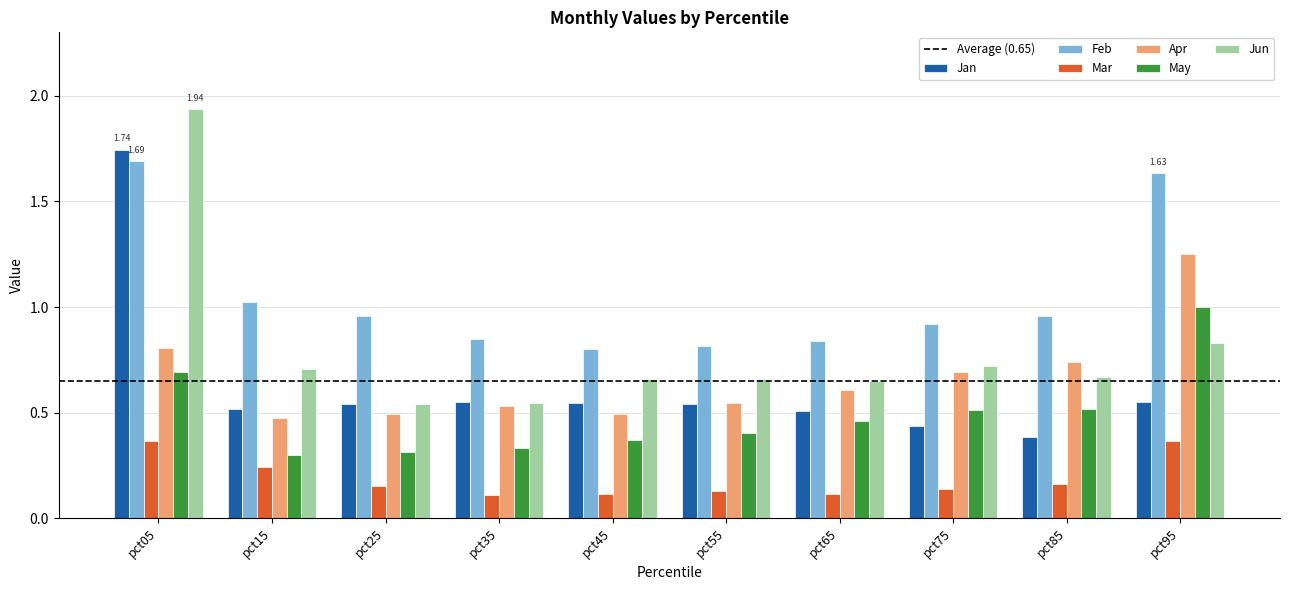

What is the difference between the maximum and minimum values in the Jun series?

1.4